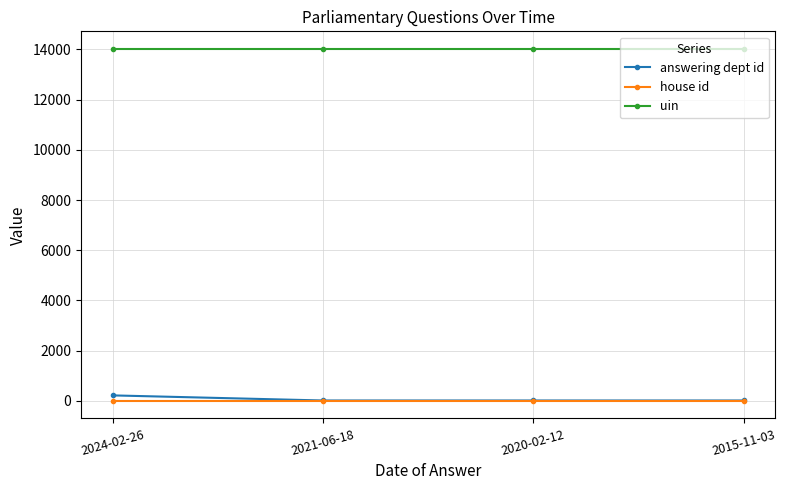

Which series has the widest spread of values?

answering dept id